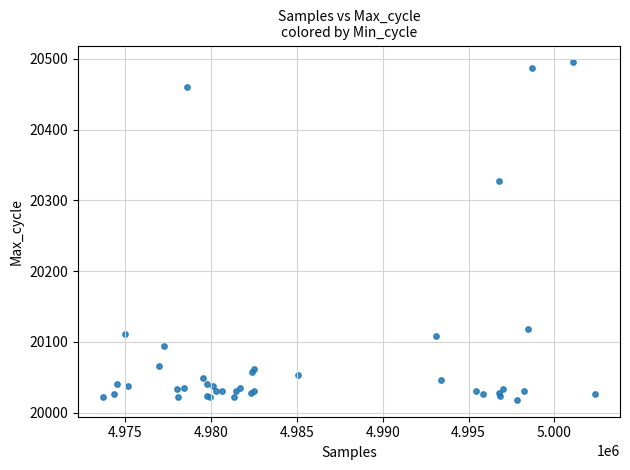

What Y value in the scatter plot is closest to 20256?

20327